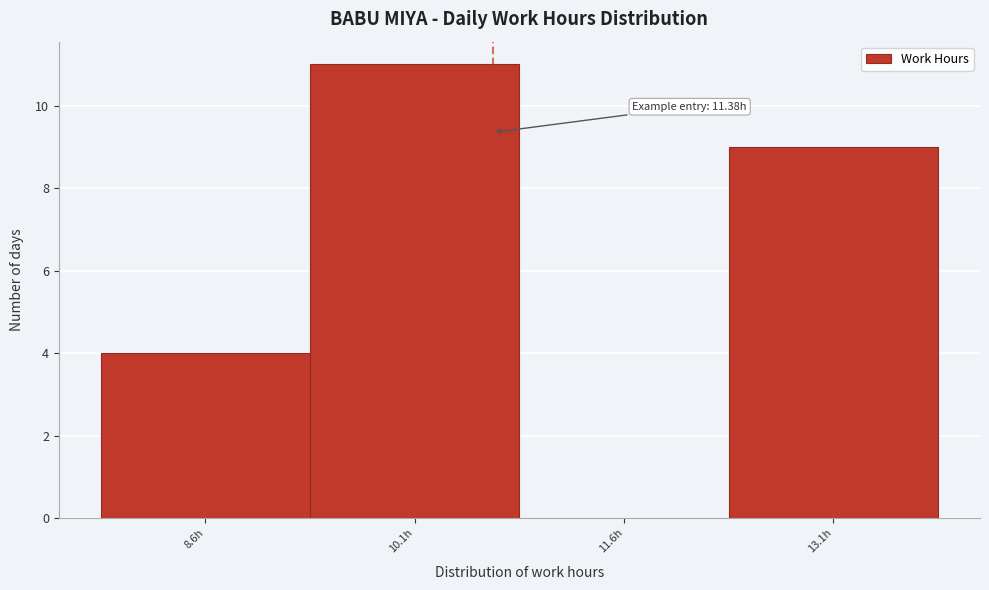

Reading right to left, list all the values displayed in this chart.

13.1h=9	11.6h=0	10.1h=11	8.6h=4